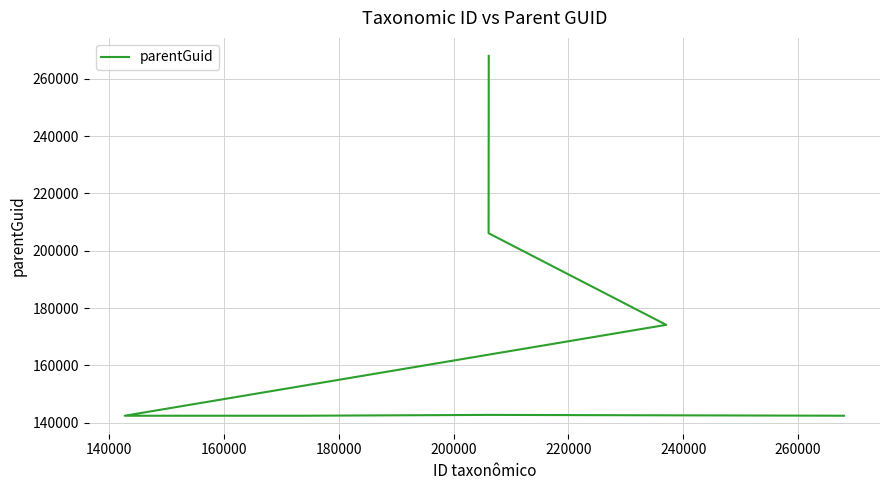

The value at 220000 is 142700. True or false?

True